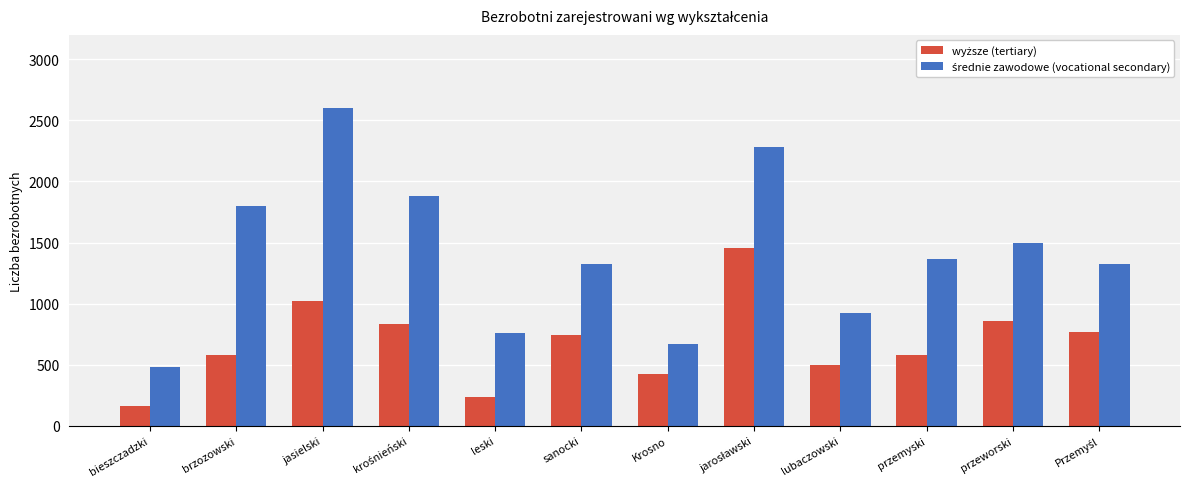

How many bars are there in each group?

2